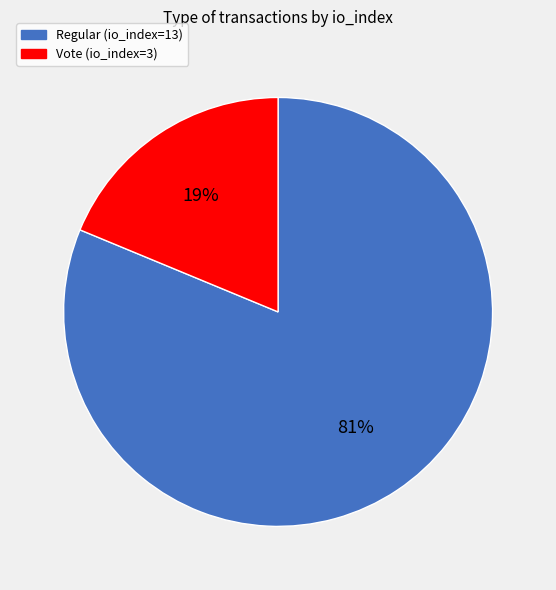

Do Regular (io_index=13) and Vote (io_index=3) together represent more than half of the pie?

Yes